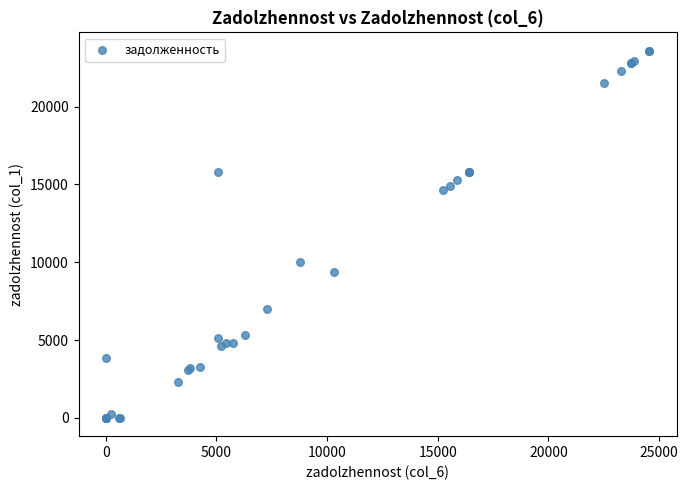

What Y value in the scatter plot is closest to 11795?

10020.7